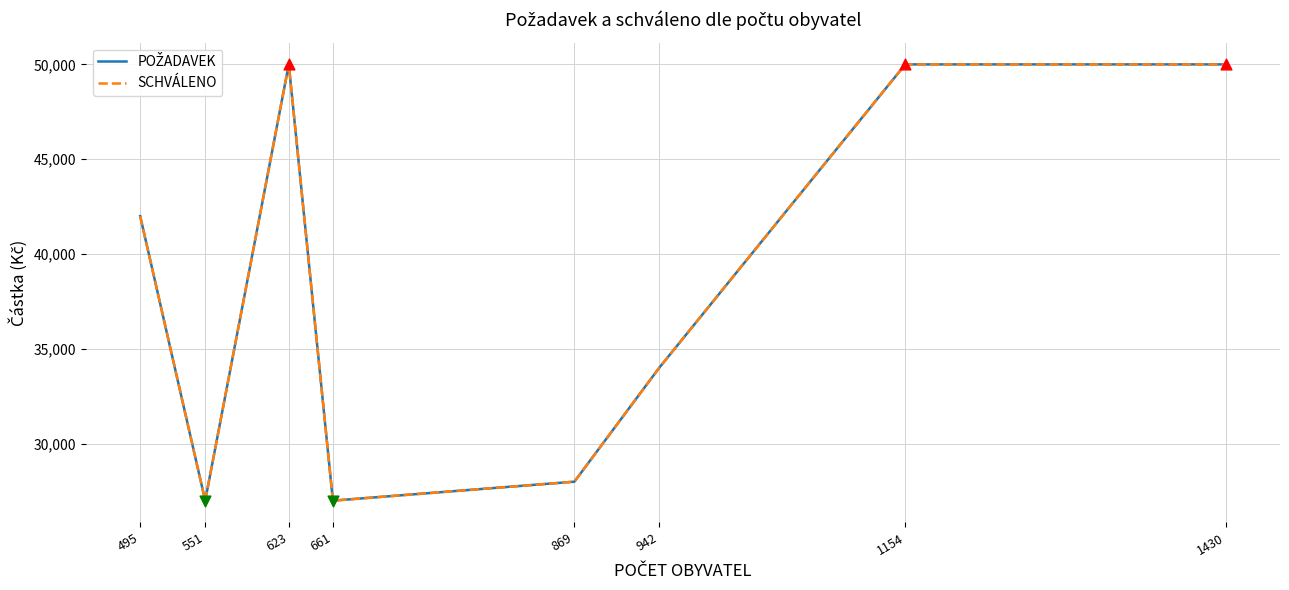

At how many categories does at least one series exceed 43798?

3